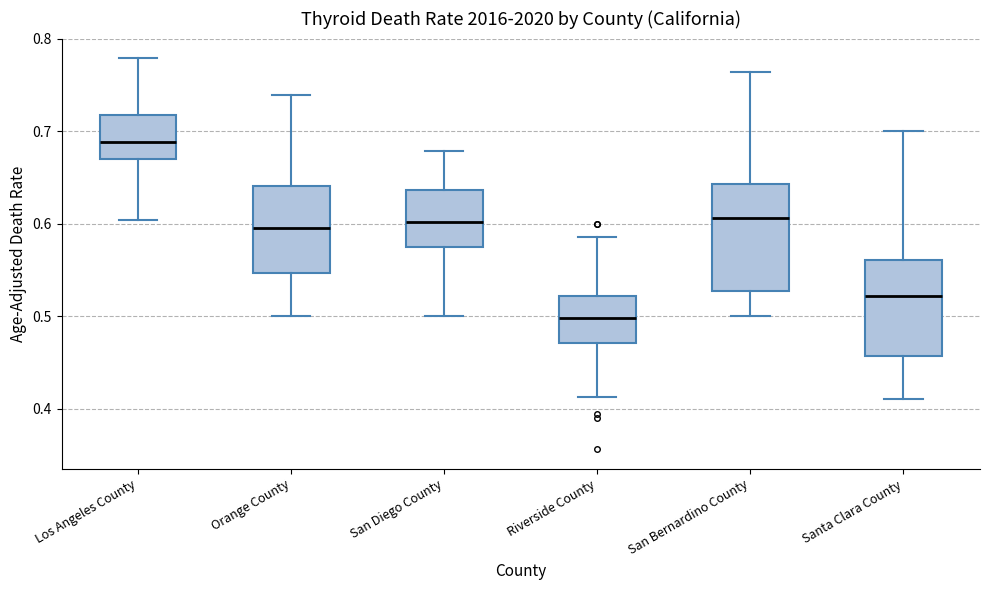

Comparing the boxes themselves (not the whiskers), which one is the tallest?

San Bernardino County